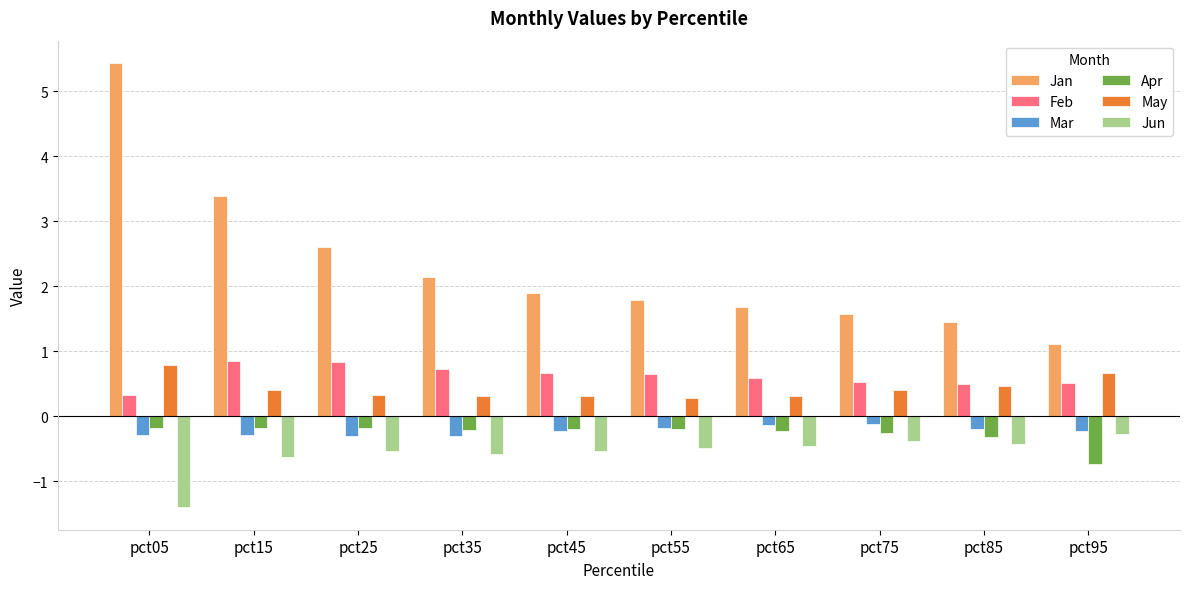

Does the chart contain any negative values?

Yes